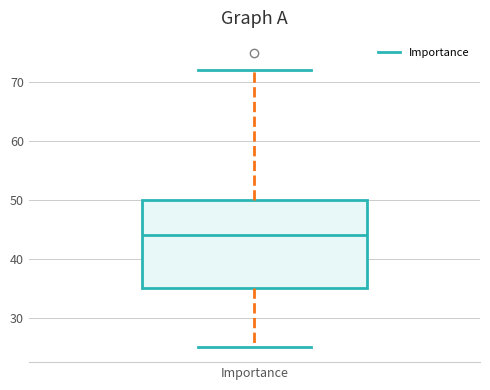

Where does the upper whisker of the box for Importance end on the y-axis? The values are not printed on the chart, so give them approximately, as read against the axis.

72